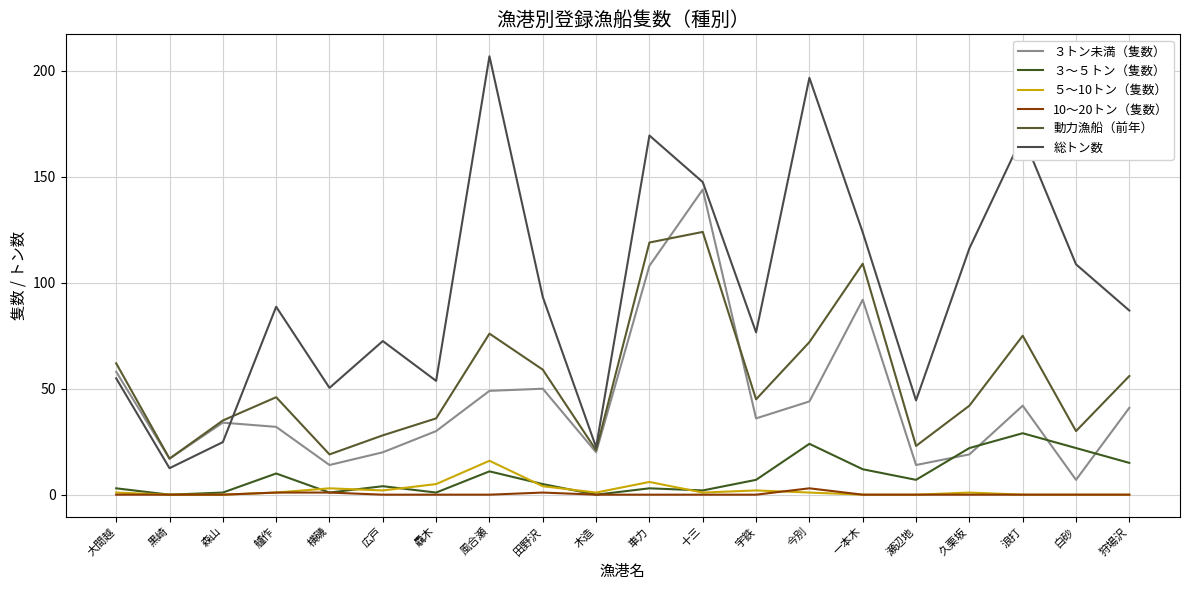

How many lines are shown in the chart?

6